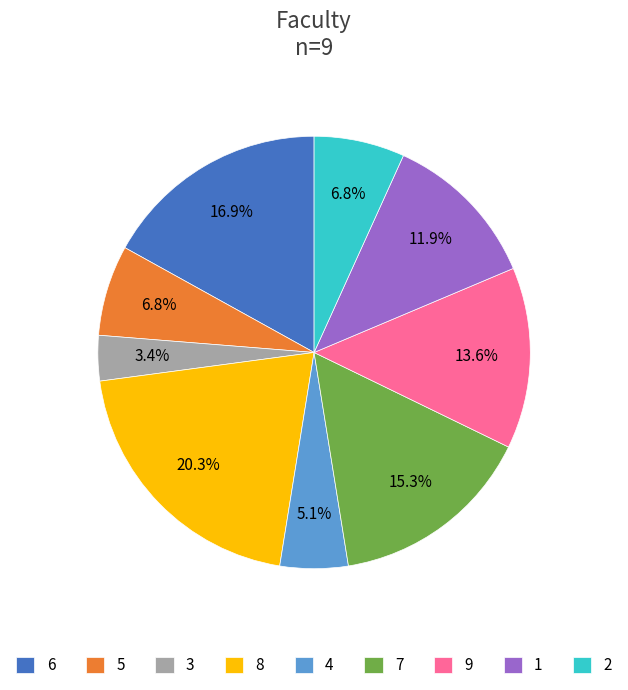

To the nearest percent, what portion does 8 represent?

20%